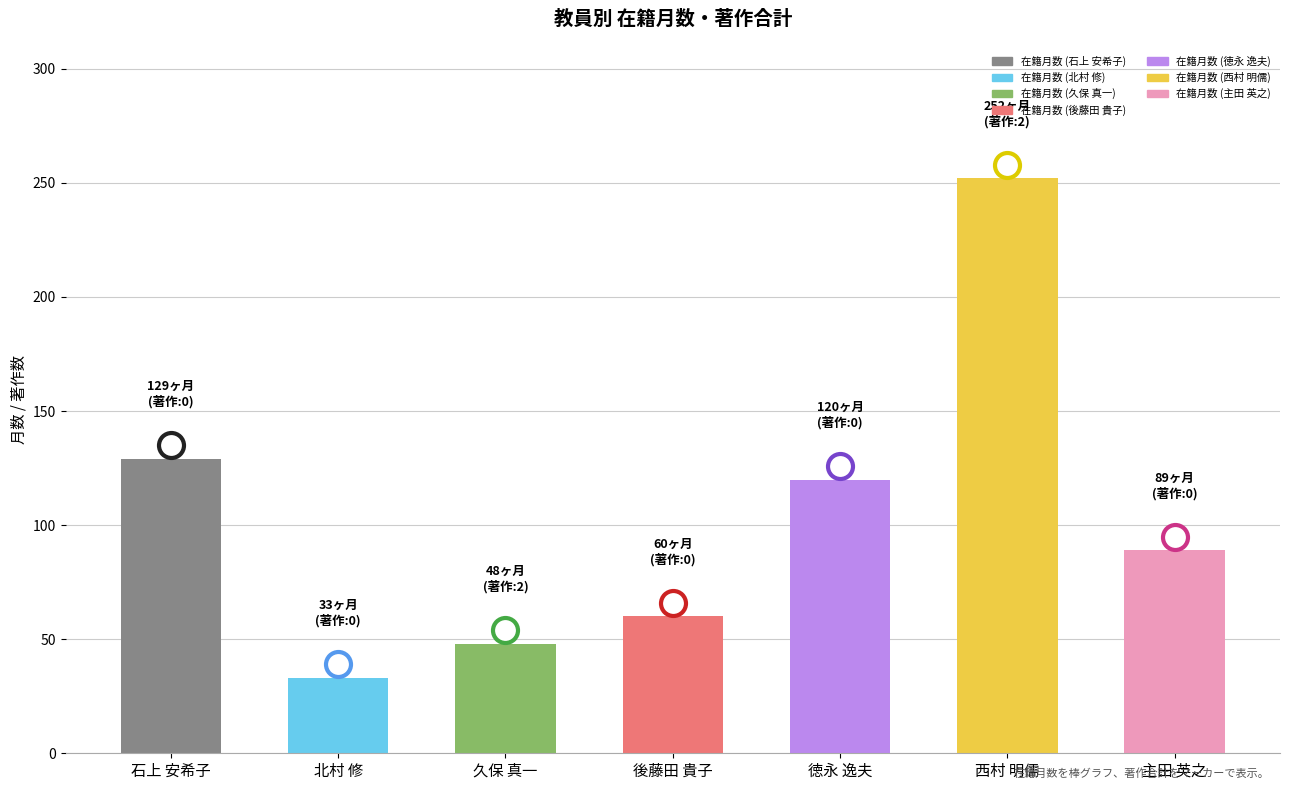

True or false: 著作合計 has a value of -1 at 石上 安希子.

False